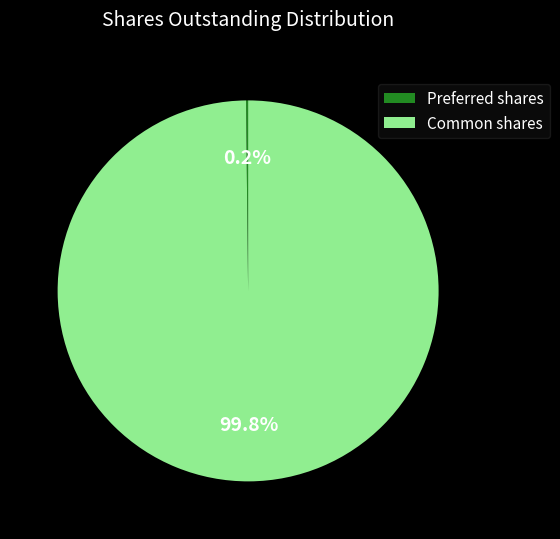

Which category has the biggest portion of the pie?

Common shares